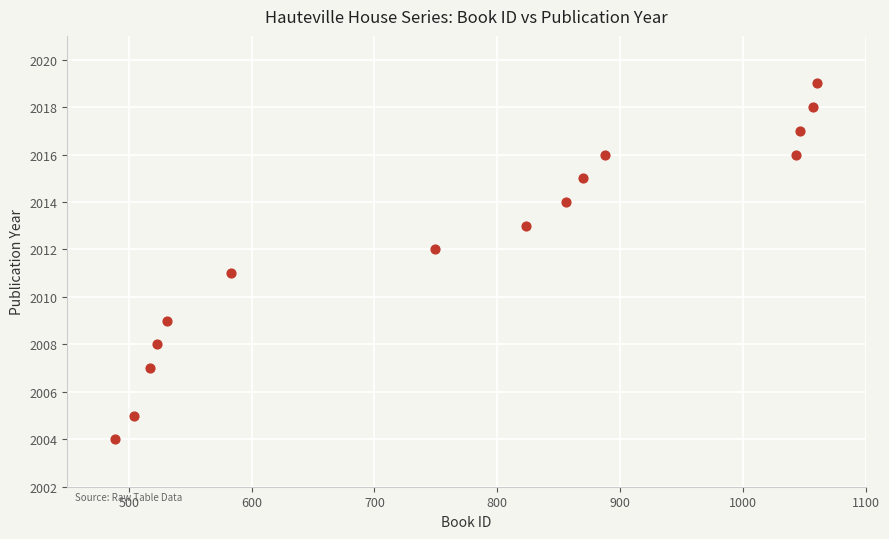

What is the range of Y values (max minus min)?

15